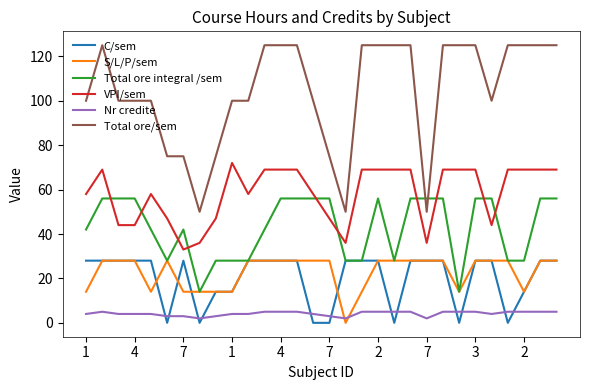

Which series has the largest total across all categories?

Total ore/sem